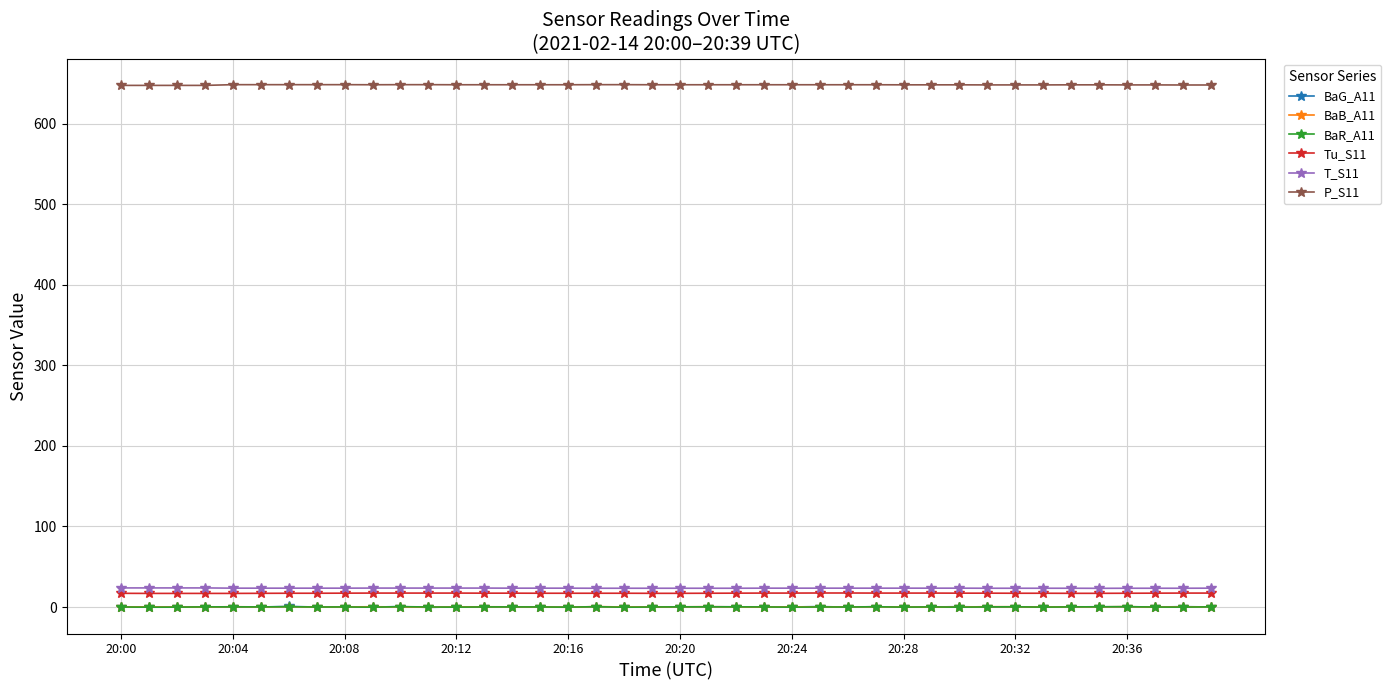

What is the value of the Tu_S11 point at the 17th from the left?

17.1